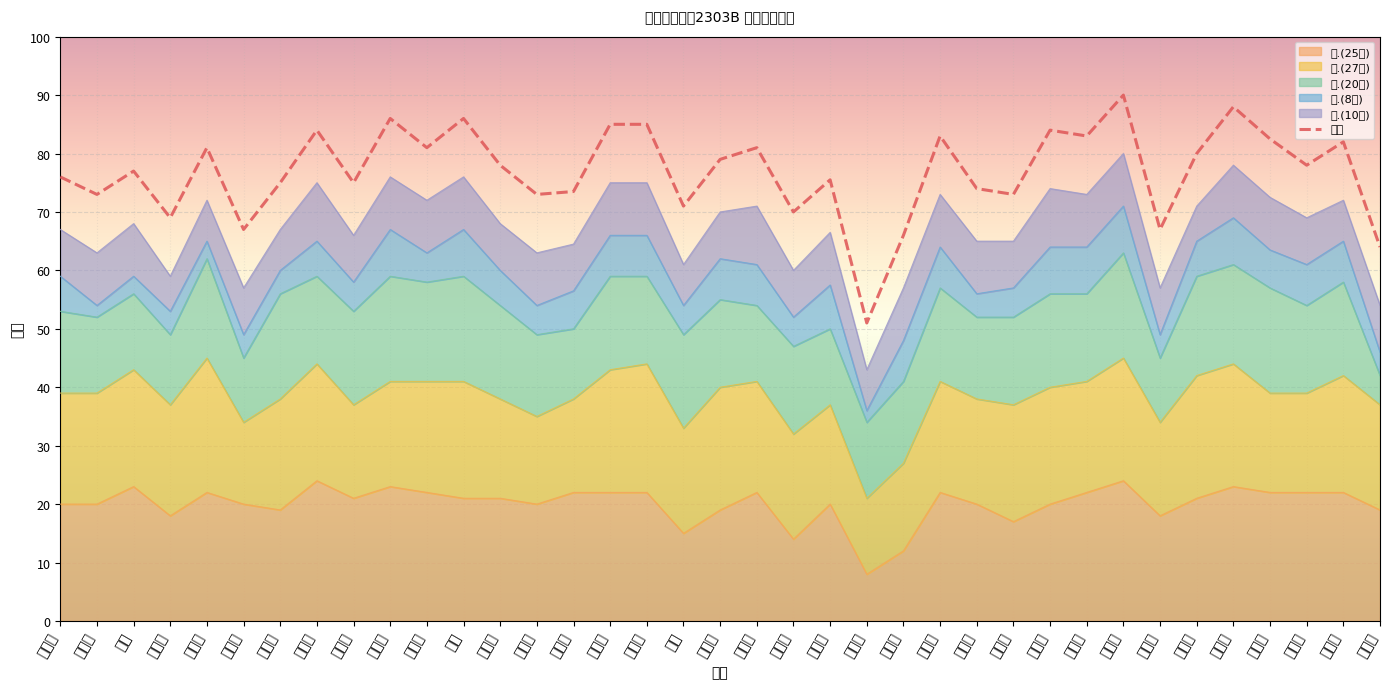

What is the average value?

76.9